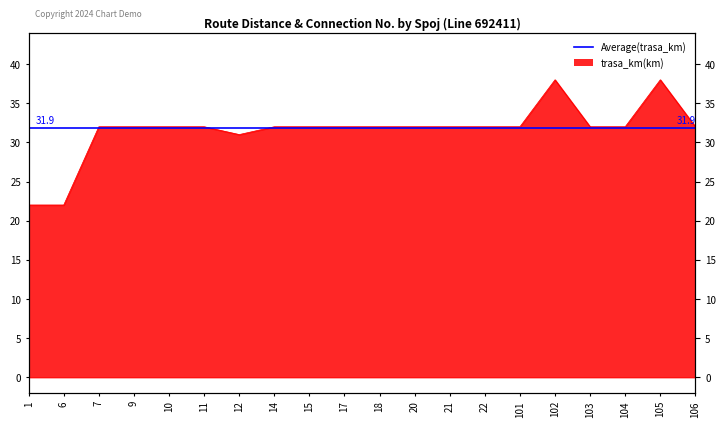

True or false: there are more than 1 points higher than both neighbors.

True